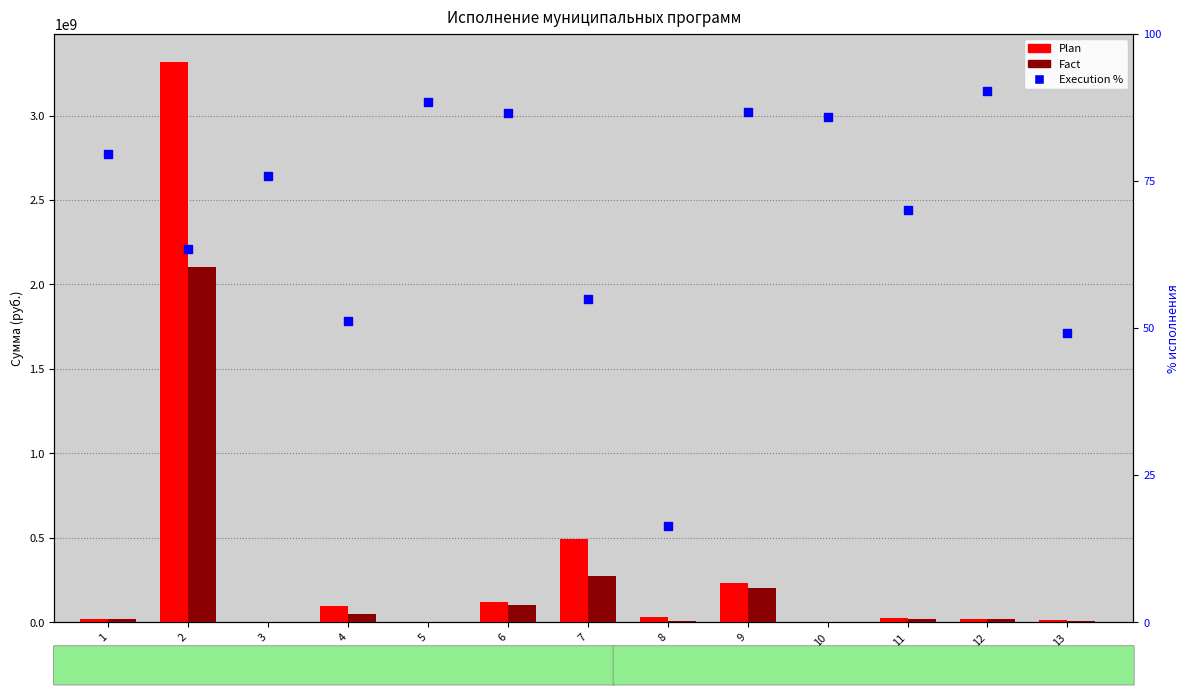

At which category is the sum across all series the highest?

2